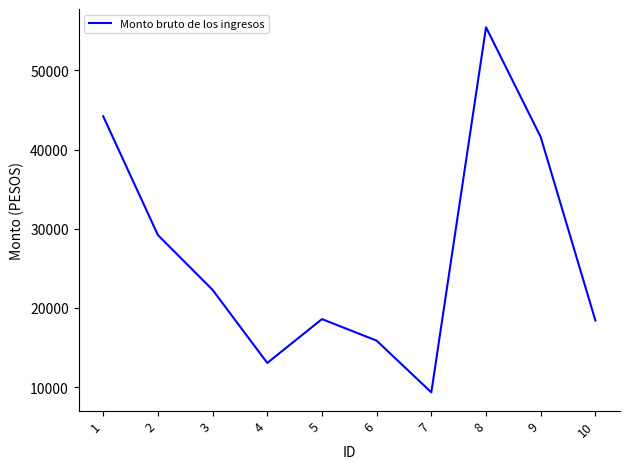

What is the smallest value displayed?

9338.3